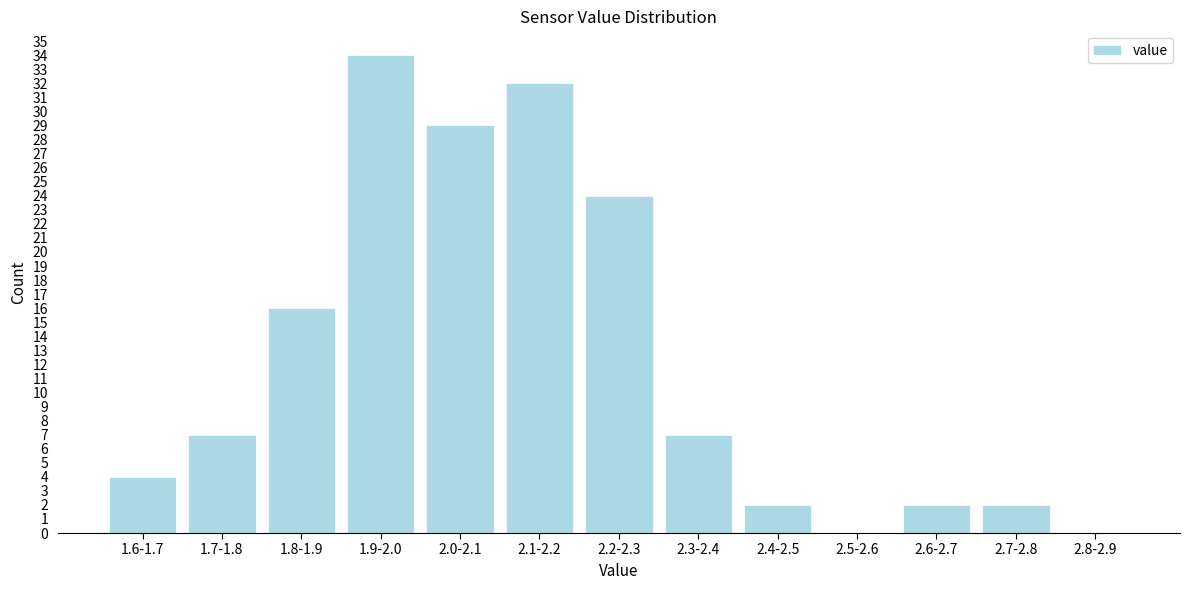

Reading left to right, list all the values displayed in this chart.

1.6-1.7=4	1.7-1.8=7	1.8-1.9=16	1.9-2.0=34	2.0-2.1=29	2.1-2.2=32	2.2-2.3=24	2.3-2.4=7	2.4-2.5=2	2.5-2.6=0	2.6-2.7=2	2.7-2.8=2	2.8-2.9=0